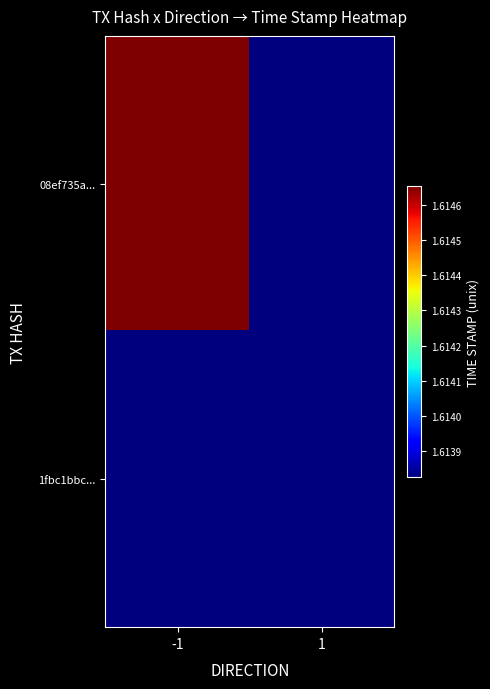

Which series has the widest spread of values?

08ef735a...